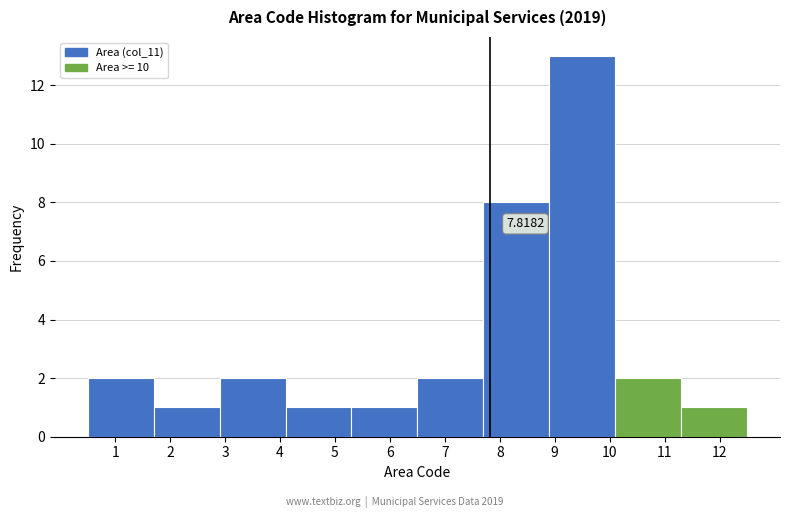

Over which range of the x-axis is the bar tallest?

8.9 to 10.1